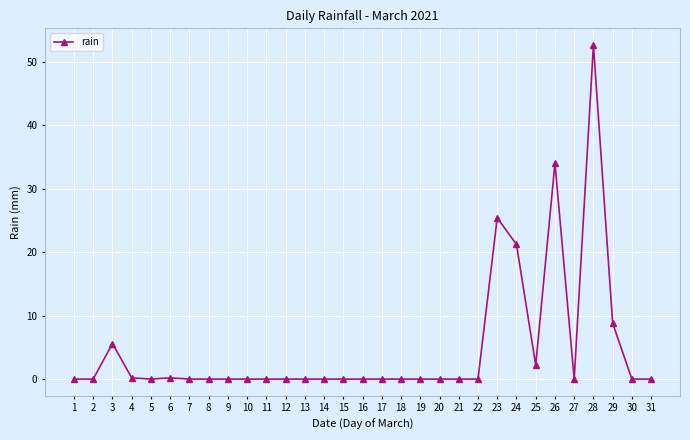

At which category does the data reach its first local peak?

3